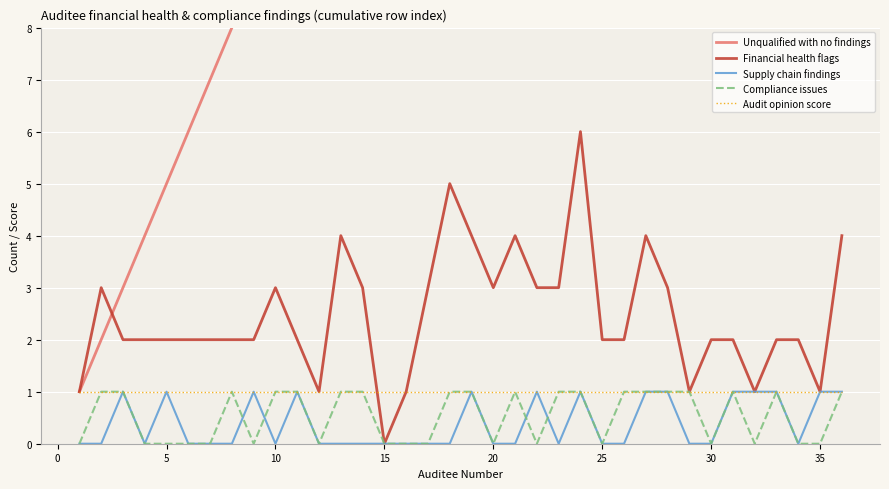

True or false: Financial health flags has a value of -3 at 15.

False